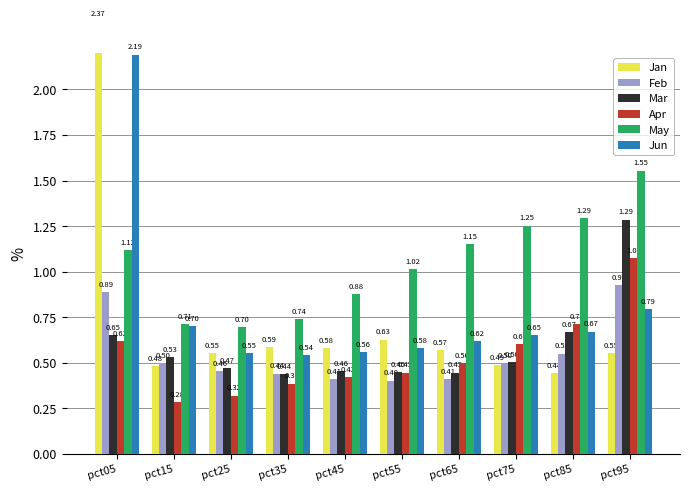

Which series has the largest total across all categories?

May